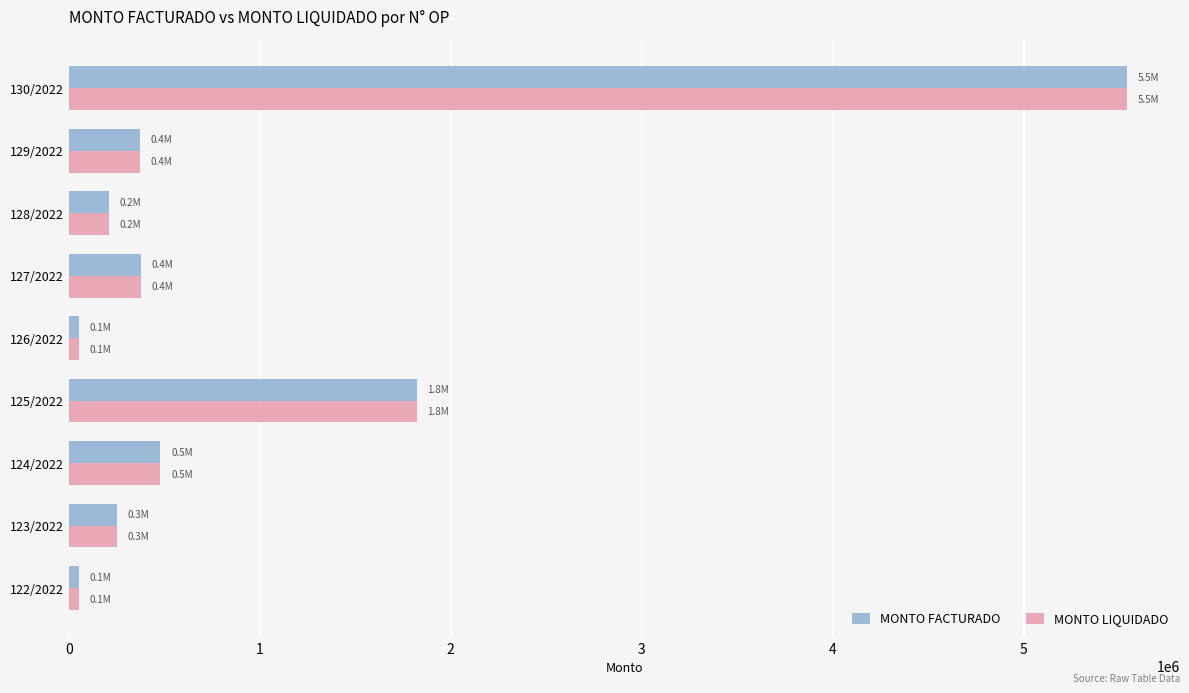

How many data points in MONTO LIQUIDADO are less than 374040?

4